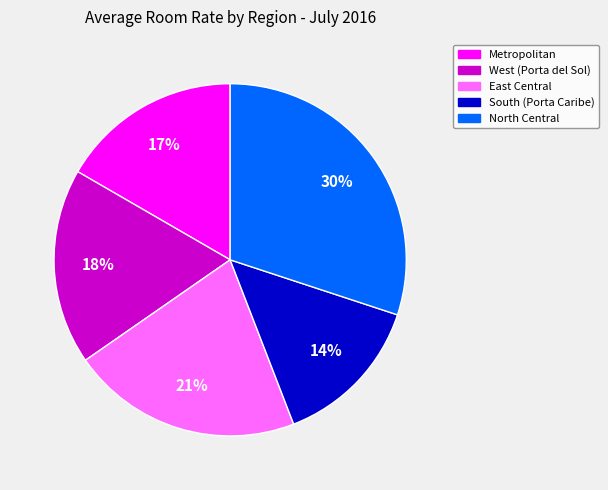

What percentage is the East Central slice, to the nearest percent?

21%